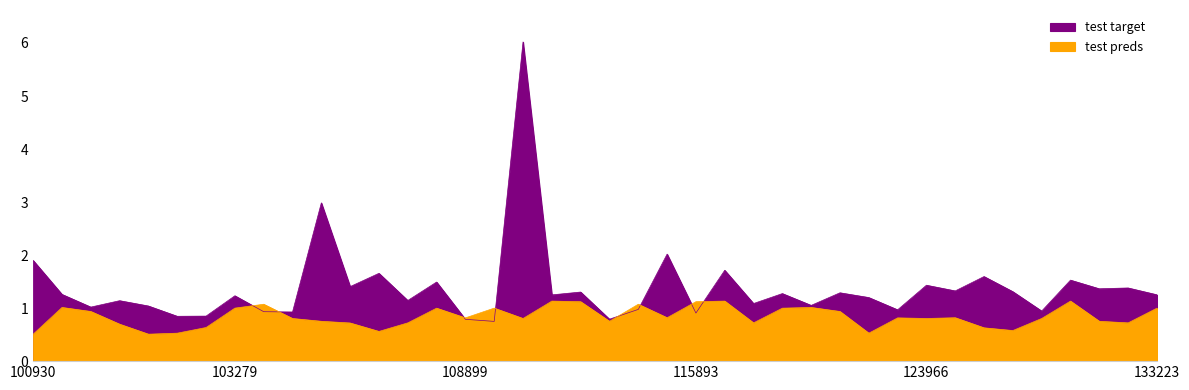

True or false: adjust_mult_nadir_norm has a value of 1.3 at 123966.

False